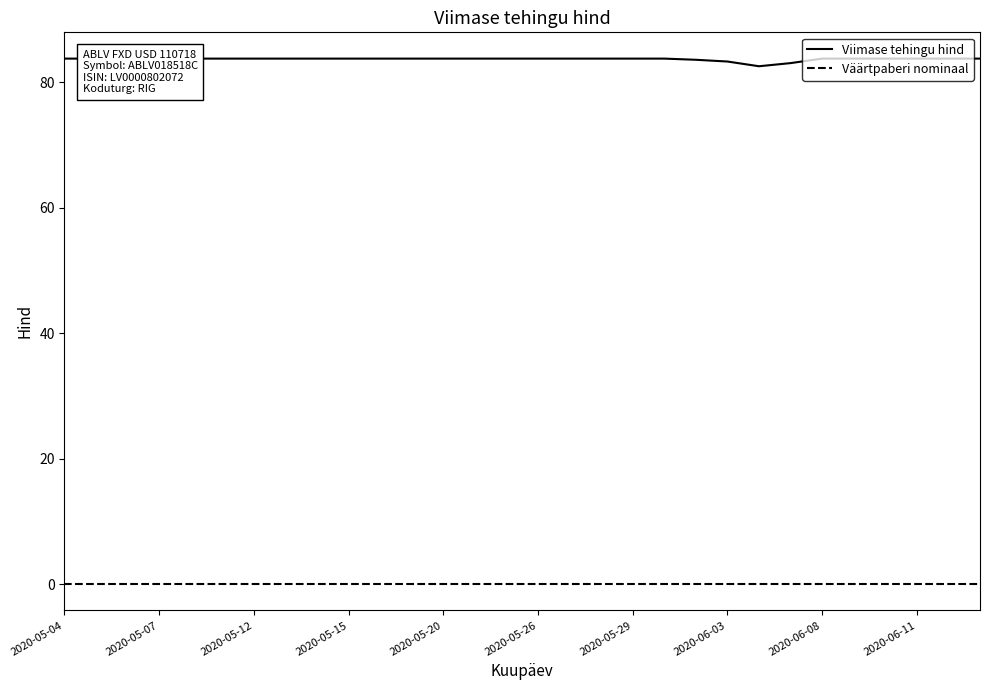

Which series has the widest spread of values?

Viimase tehingu hind